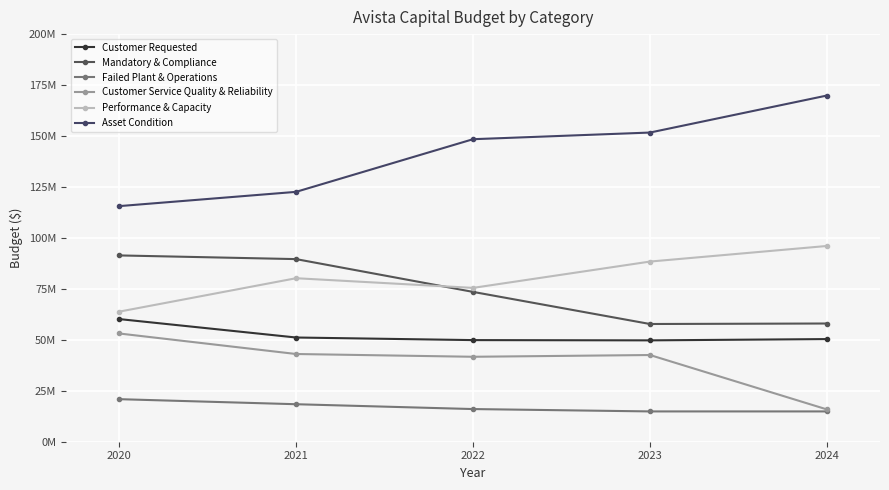

Reading left to right, what are all the values shown in this chart?

Customer Requested: 60181711	51134379	49859819	49734401	50362596
Mandatory & Compliance: 91410119	89600960	73515726	57761343	58005327
Failed Plant & Operations: 20877880	18398000	16028200	14868000	14868000
Customer Service Quality & Reliability: 53112537	43039745	41682500	42540000	15850000
Performance & Capacity: 63815596	80225608	75481254	88396578	96050245
Asset Condition: 115602157	122601308	148432501	151699678	169863832